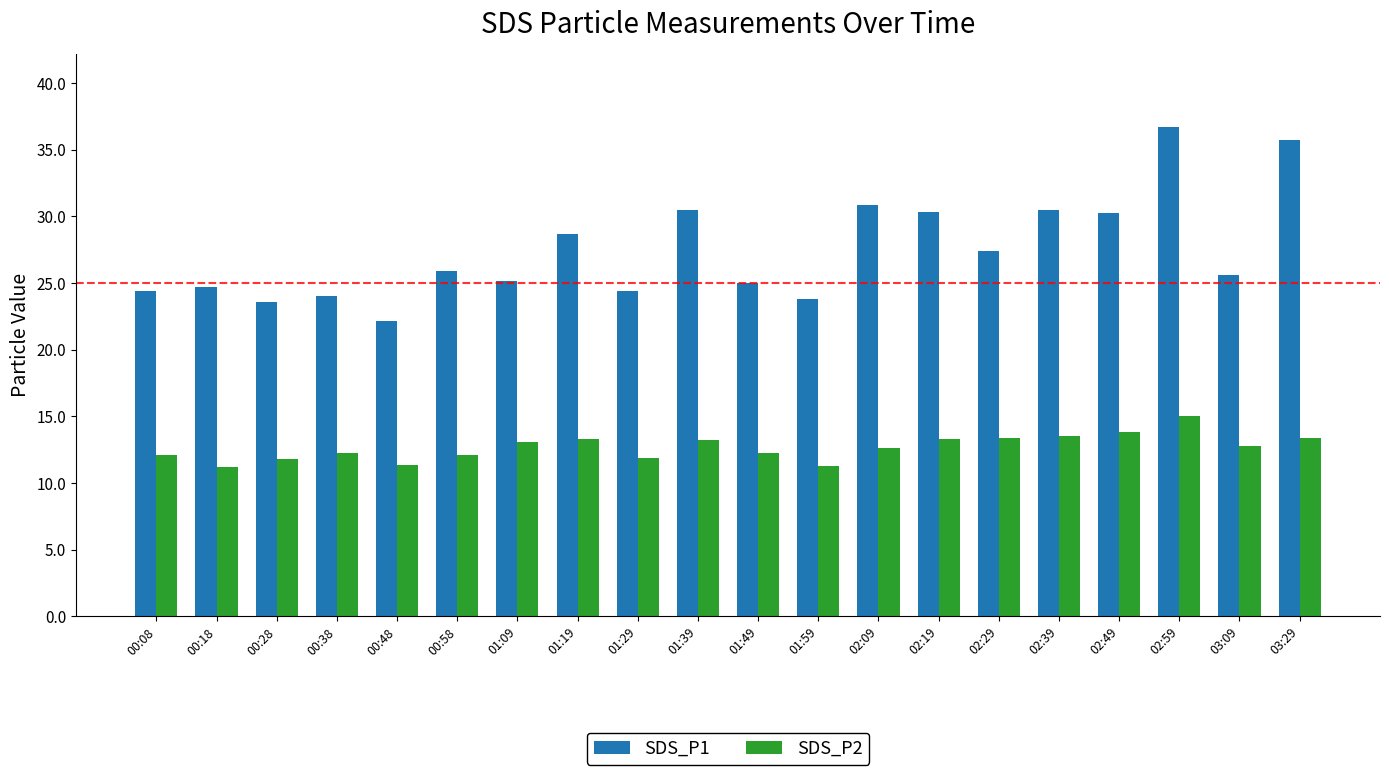

Is it true that SDS_P2 equals 20.0 at 00:08?

False